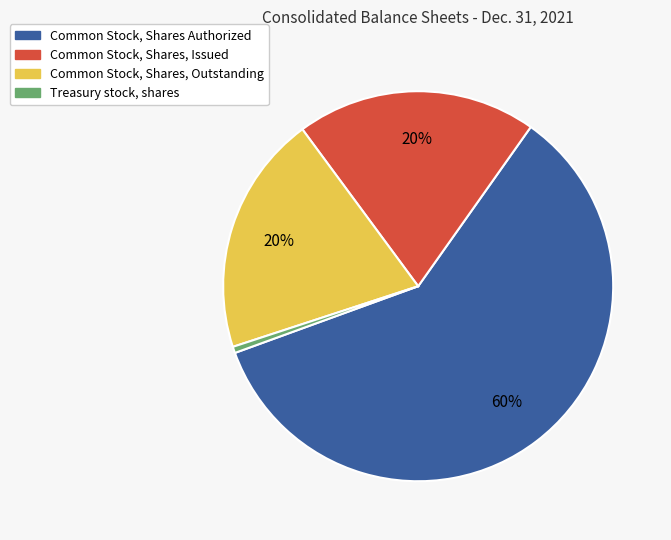

Is the sum of Common Stock, Shares Authorized and Treasury stock, shares greater than half?

Yes